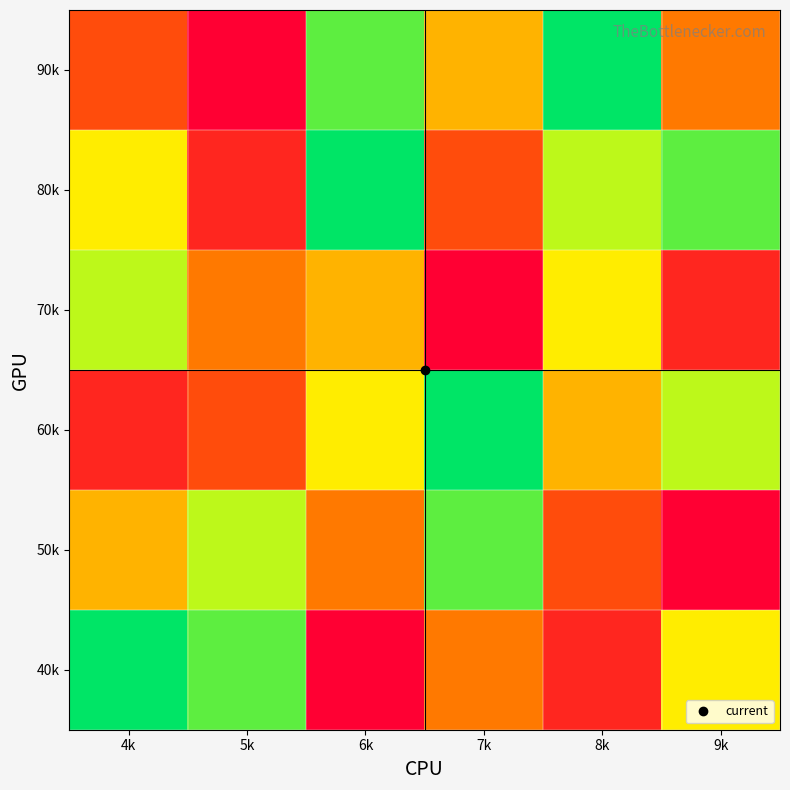

Reading left to right, transcribe all the data shown in this chart.

40k: 4k=9	5k=8	6k=1	7k=4	8k=2	9k=6
50k: 4k=5	5k=7	6k=4	7k=8	8k=3	9k=1
60k: 4k=2	5k=3	6k=6	7k=9	8k=5	9k=7
70k: 4k=7	5k=4	6k=5	7k=1	8k=6	9k=2
80k: 4k=6	5k=2	6k=9	7k=3	8k=7	9k=8
90k: 4k=3	5k=1	6k=8	7k=5	8k=9	9k=4